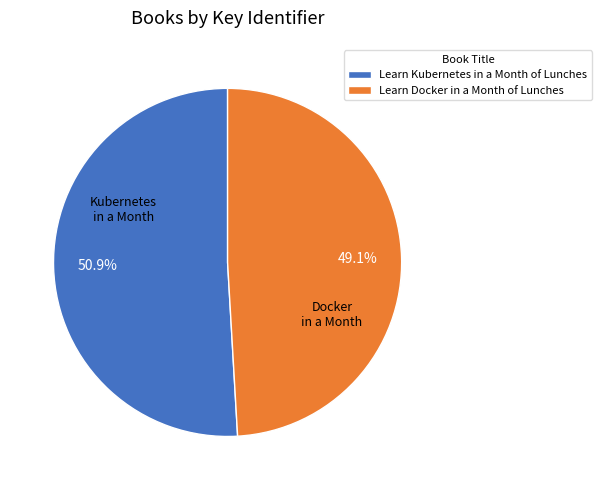

How many segments does this pie chart have?

2